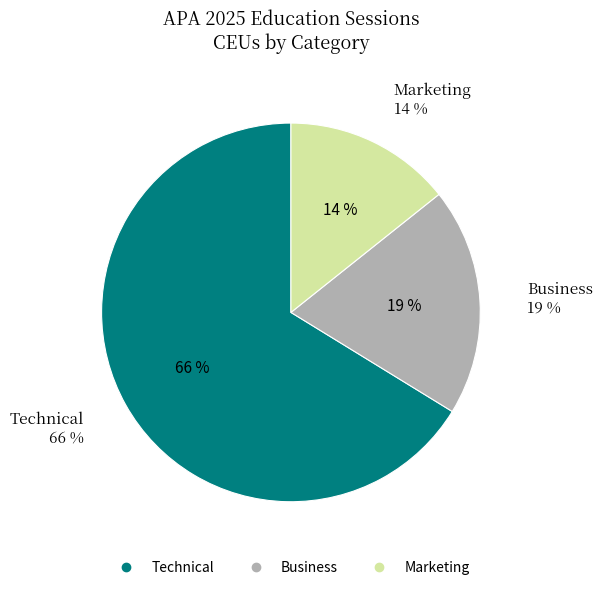

What is the ratio of the value at Business to the value at Technical?

0.3